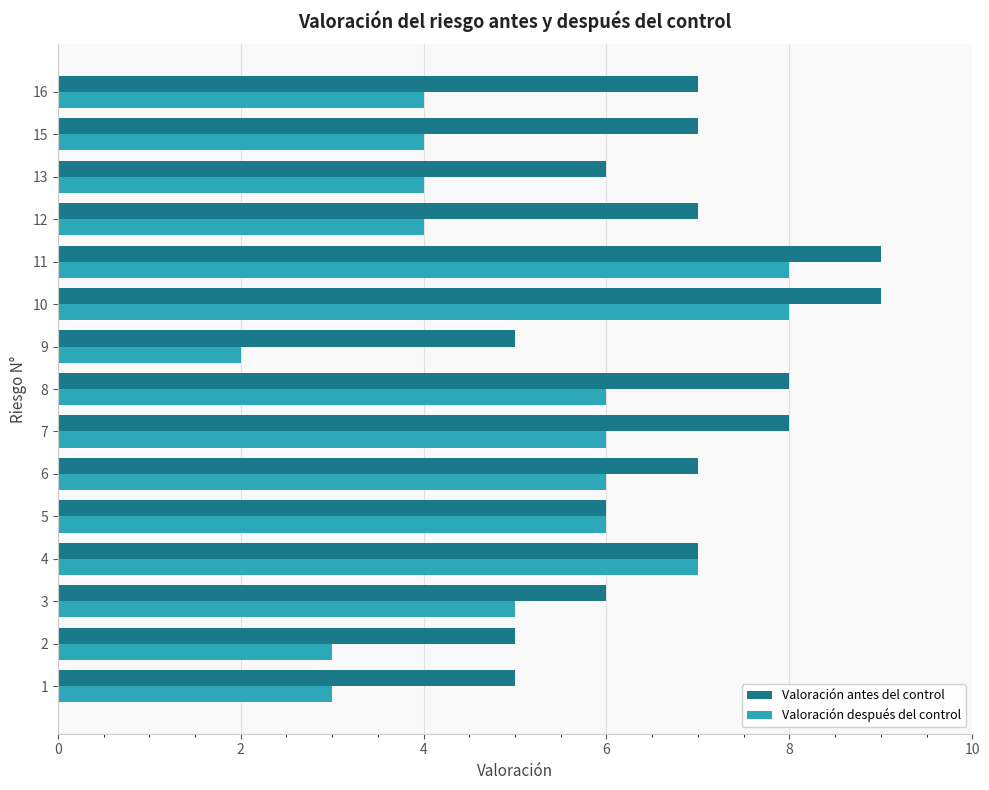

At 10, list the series in order from smallest to largest.

Valoración después del control, Valoración antes del control